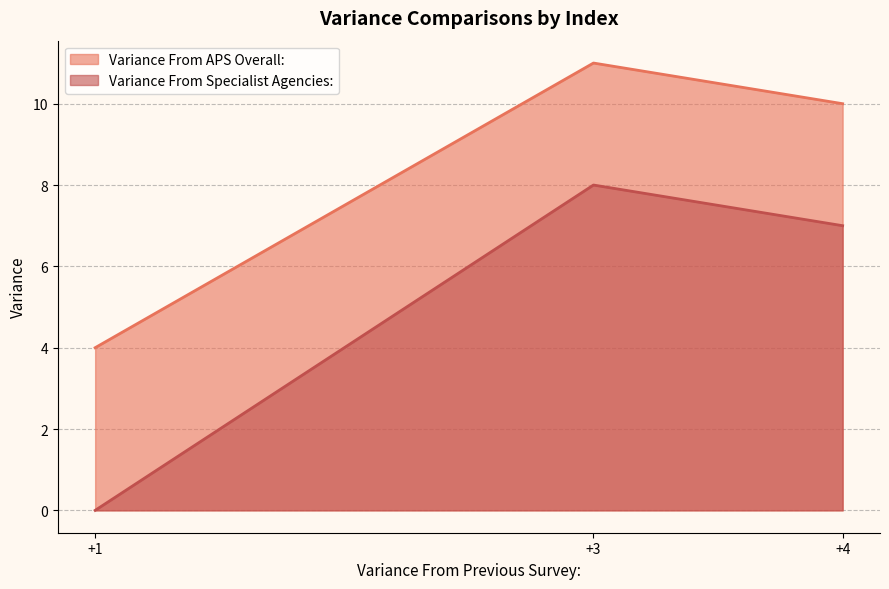

Does the chart have visible grid lines?

Yes